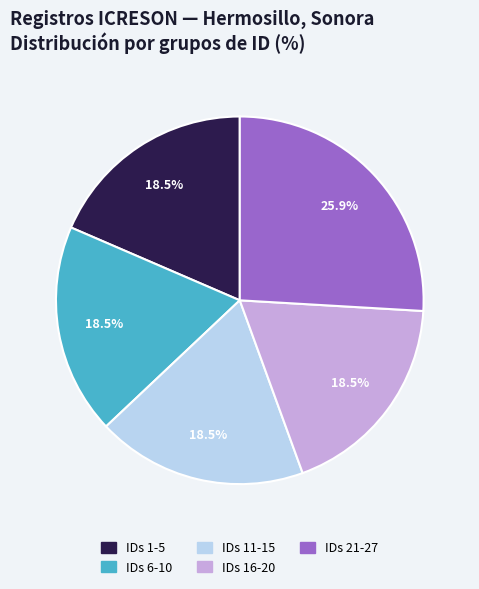

What is the ratio of the value at IDs 6-10 to the value at IDs 11-15?

1.0